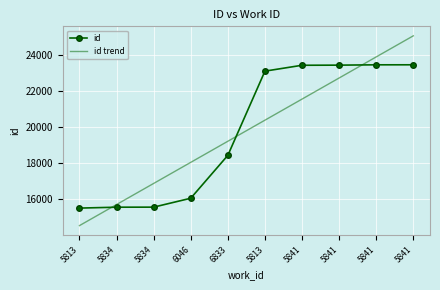

What are all the series names shown in the legend?

id, id trend